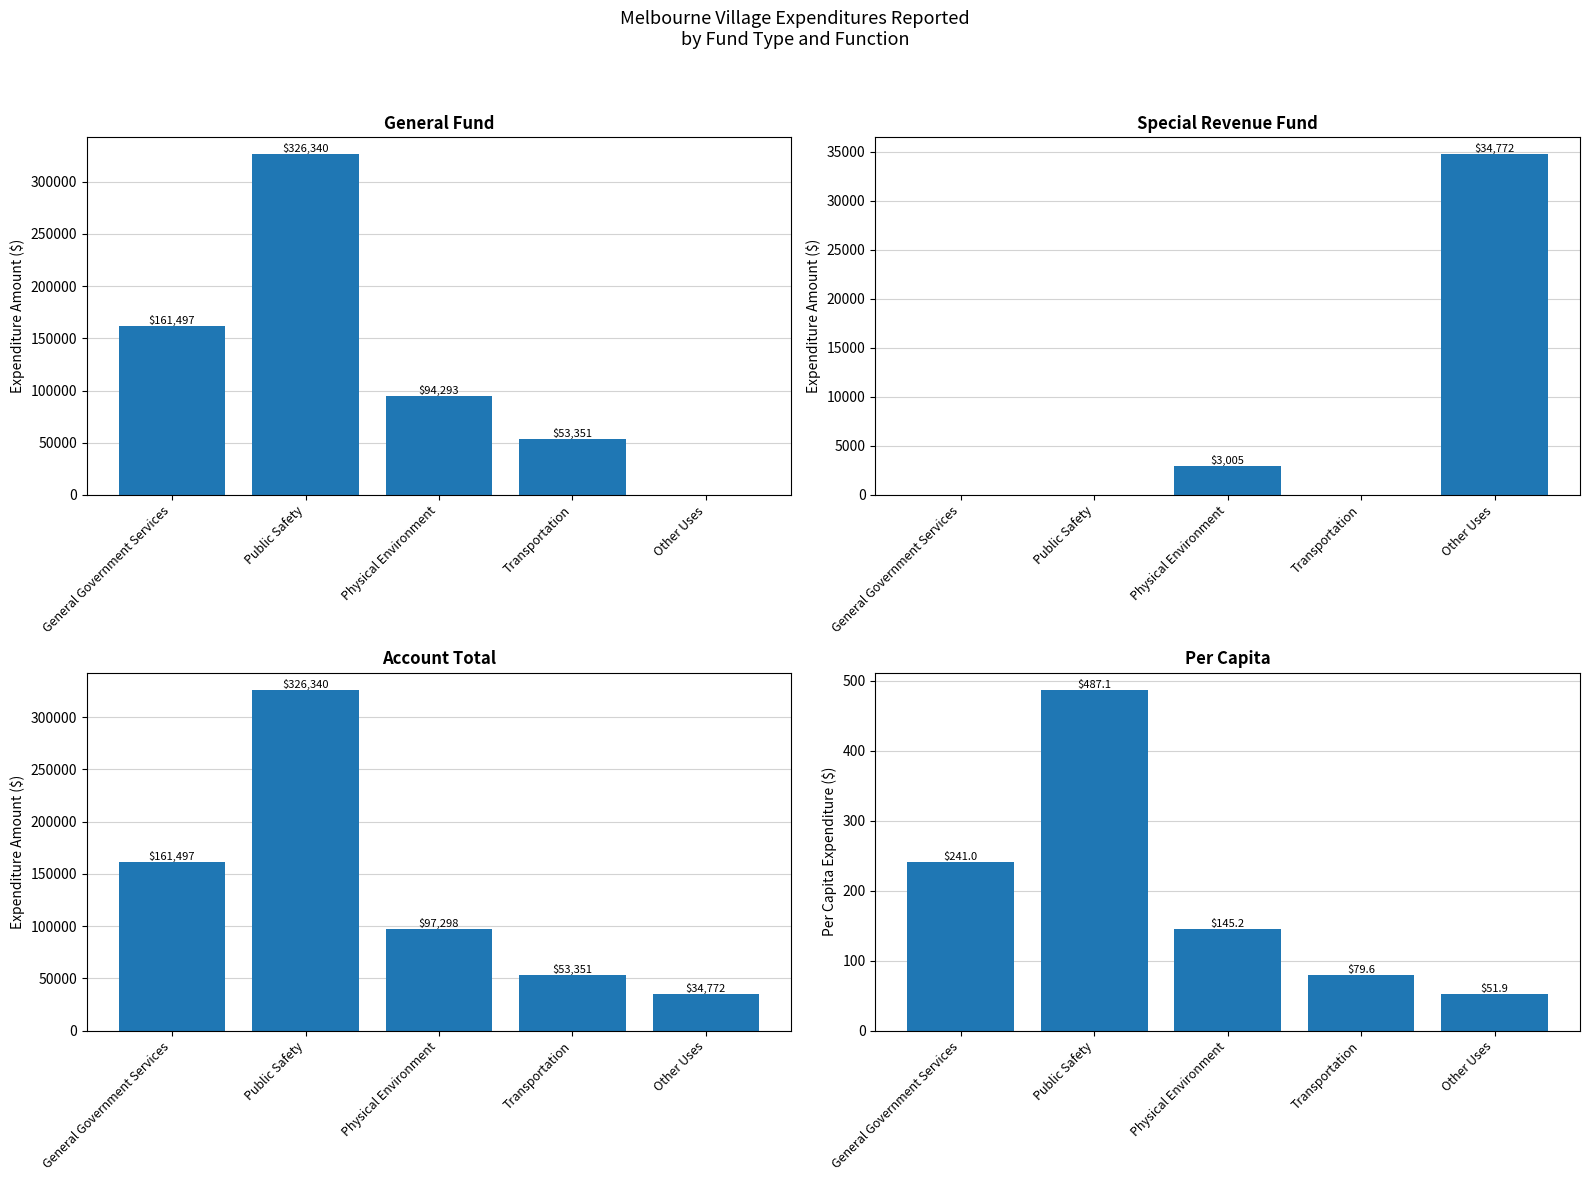

What is the average value of the General Fund series?

127096.2